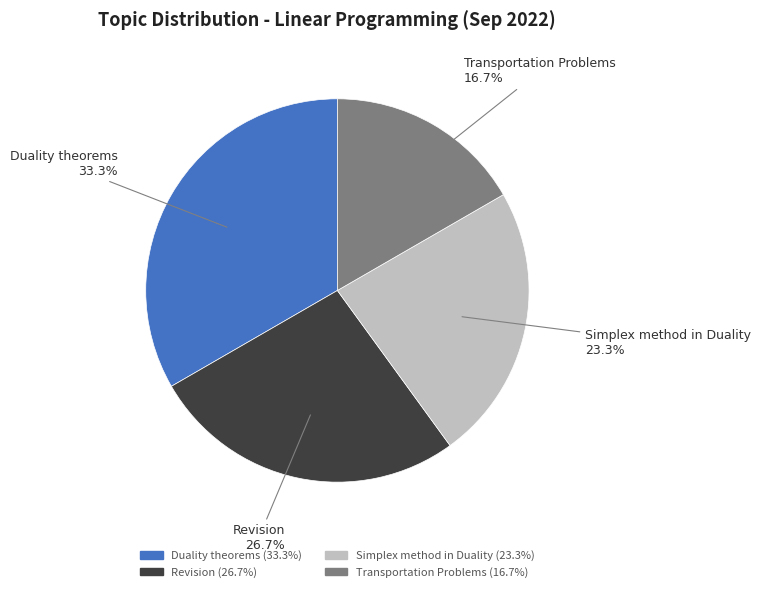

Which slice is the largest?

Duality theorems